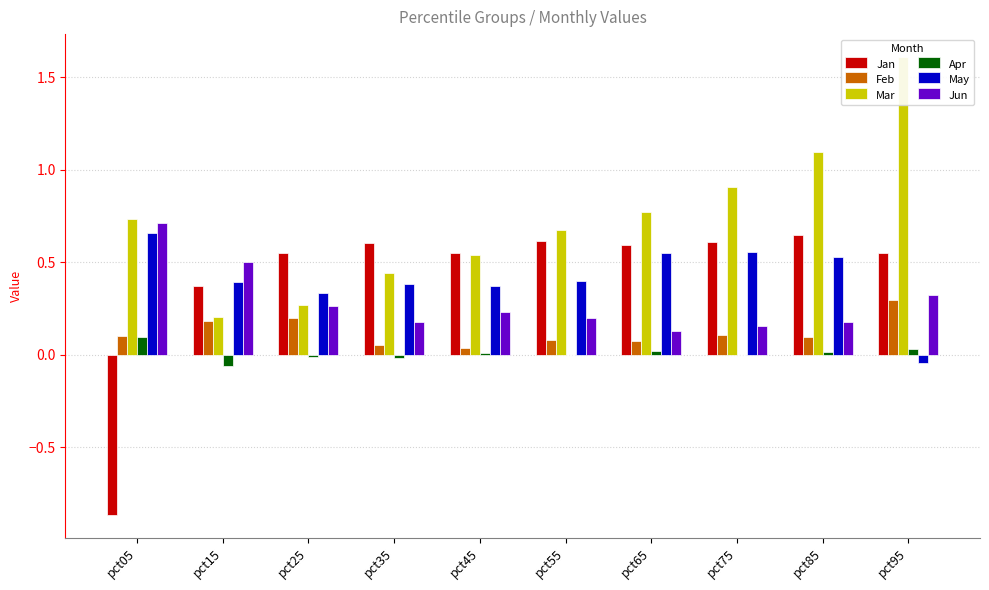

Which category has the lowest value in the Apr series?

pct15